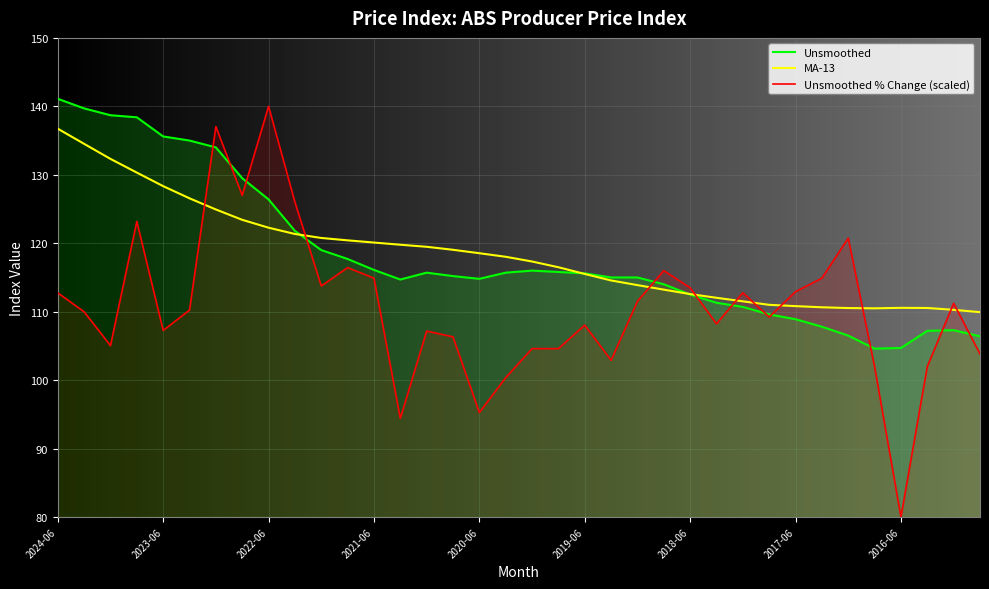

How many lines are shown in the chart?

3